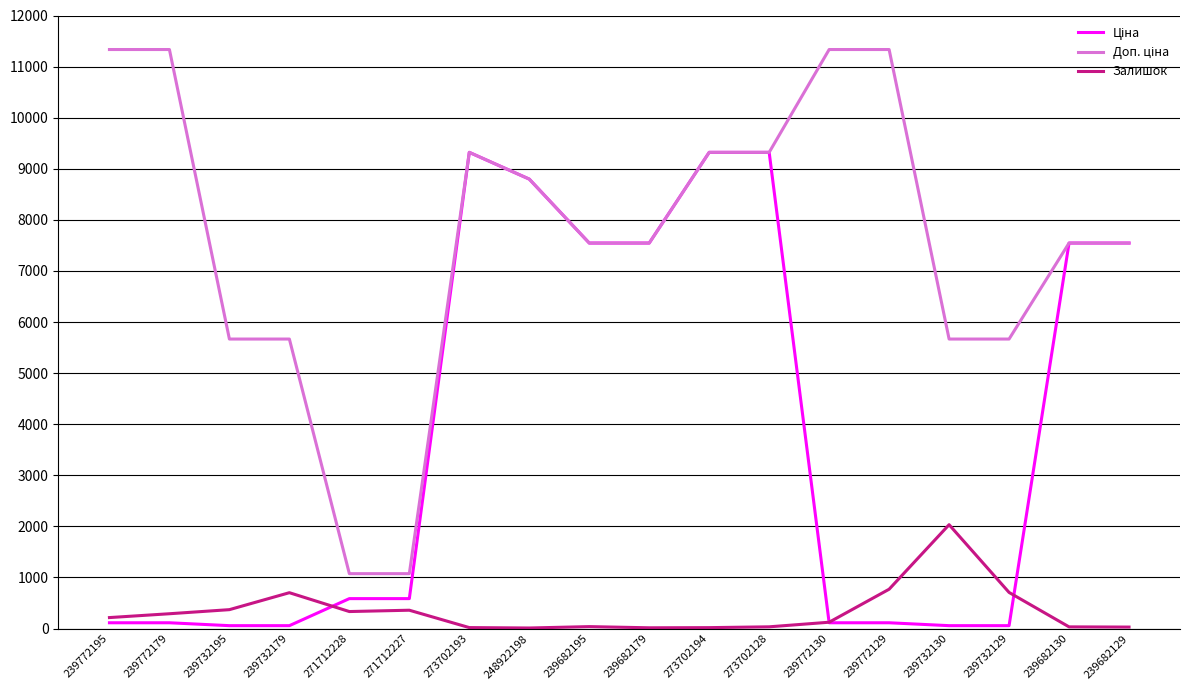

What is the greatest value displayed?

11334.0